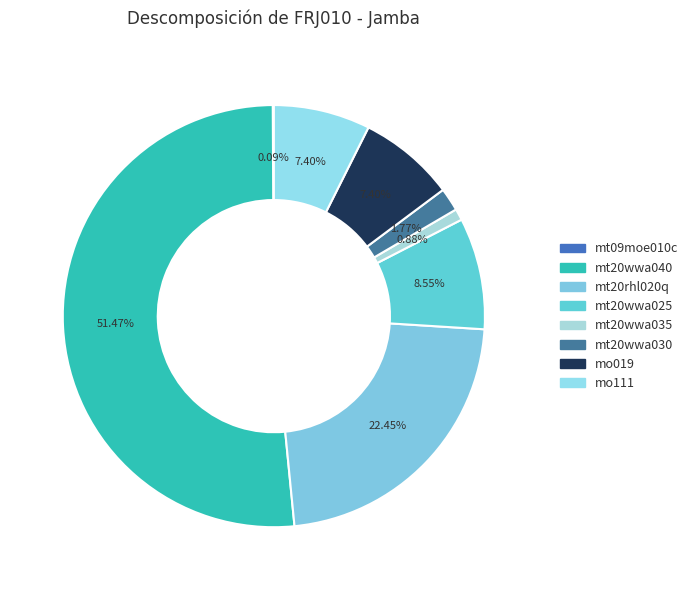

What is the total percentage of mt20wwa025 and mt20wwa035?

9.4%